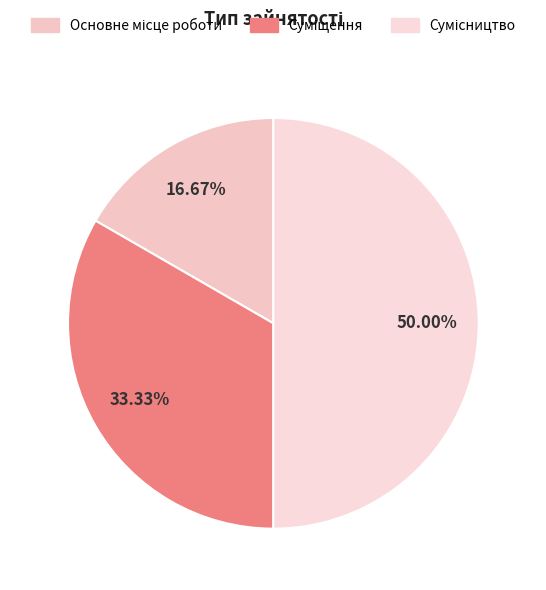

How many segments does this pie chart have?

3